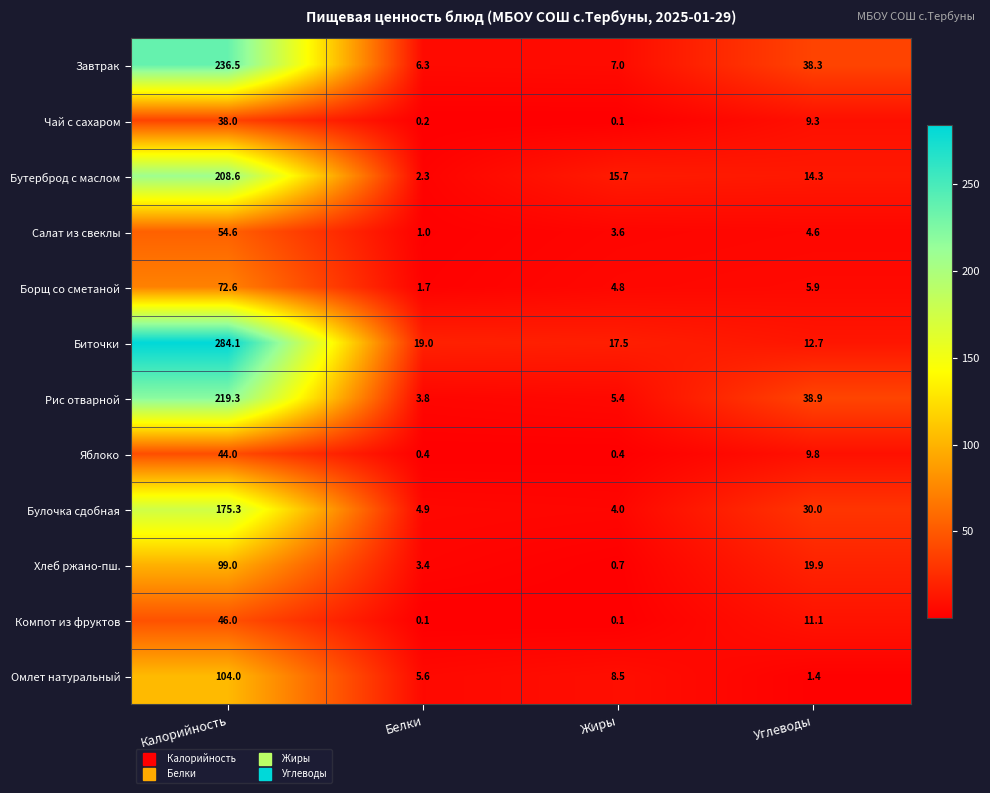

What is the difference between the Салат из свеклы values at Калорийность and Белки?

53.6